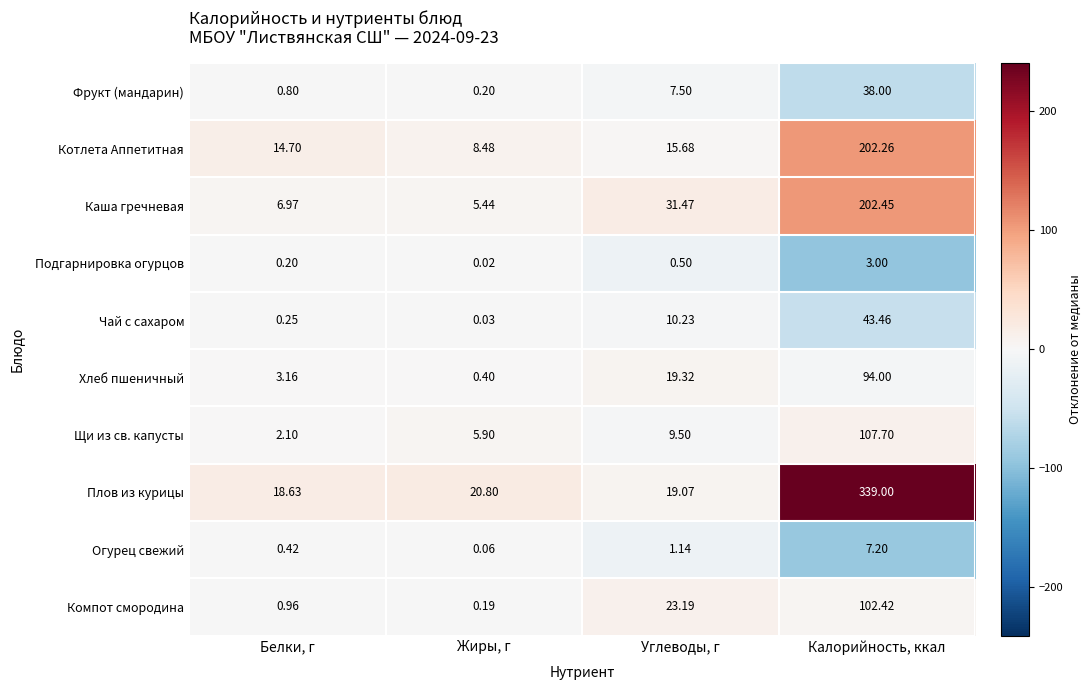

At Углеводы, г, list the series in order from smallest to largest.

Подгарнировка огурцов, Огурец свежий, Фрукт (мандарин), Щи из св. капусты, Чай с сахаром, Котлета Аппетитная, Плов из курицы, Хлеб пшеничный, Компот смородина, Каша гречневая